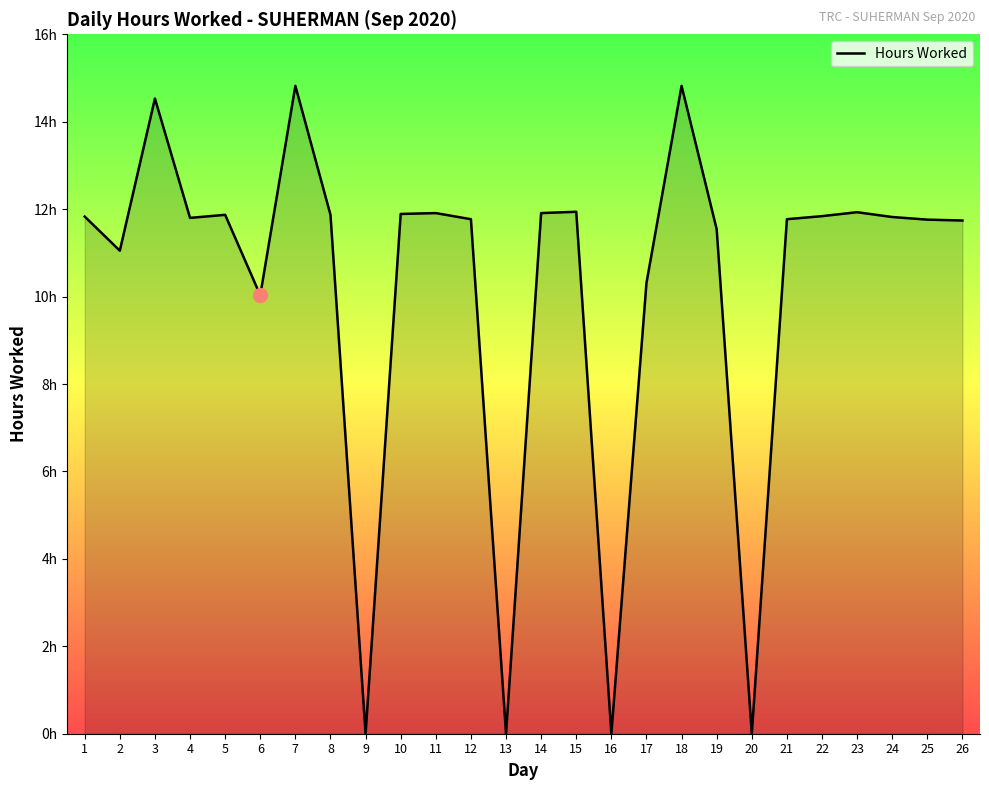

Reading left to right, list all the values displayed in this chart.

1=11.8	2=11.1	3=14.5	4=11.8	5=11.9	6=10.0	7=14.8	8=11.9	9=0.0	10=11.9	11=11.9	12=11.8	13=0.0	14=11.9	15=11.9	16=0.0	17=10.3	18=14.8	19=11.5	20=0.0	21=11.8	22=11.8	23=11.9	24=11.8	25=11.8	26=11.7